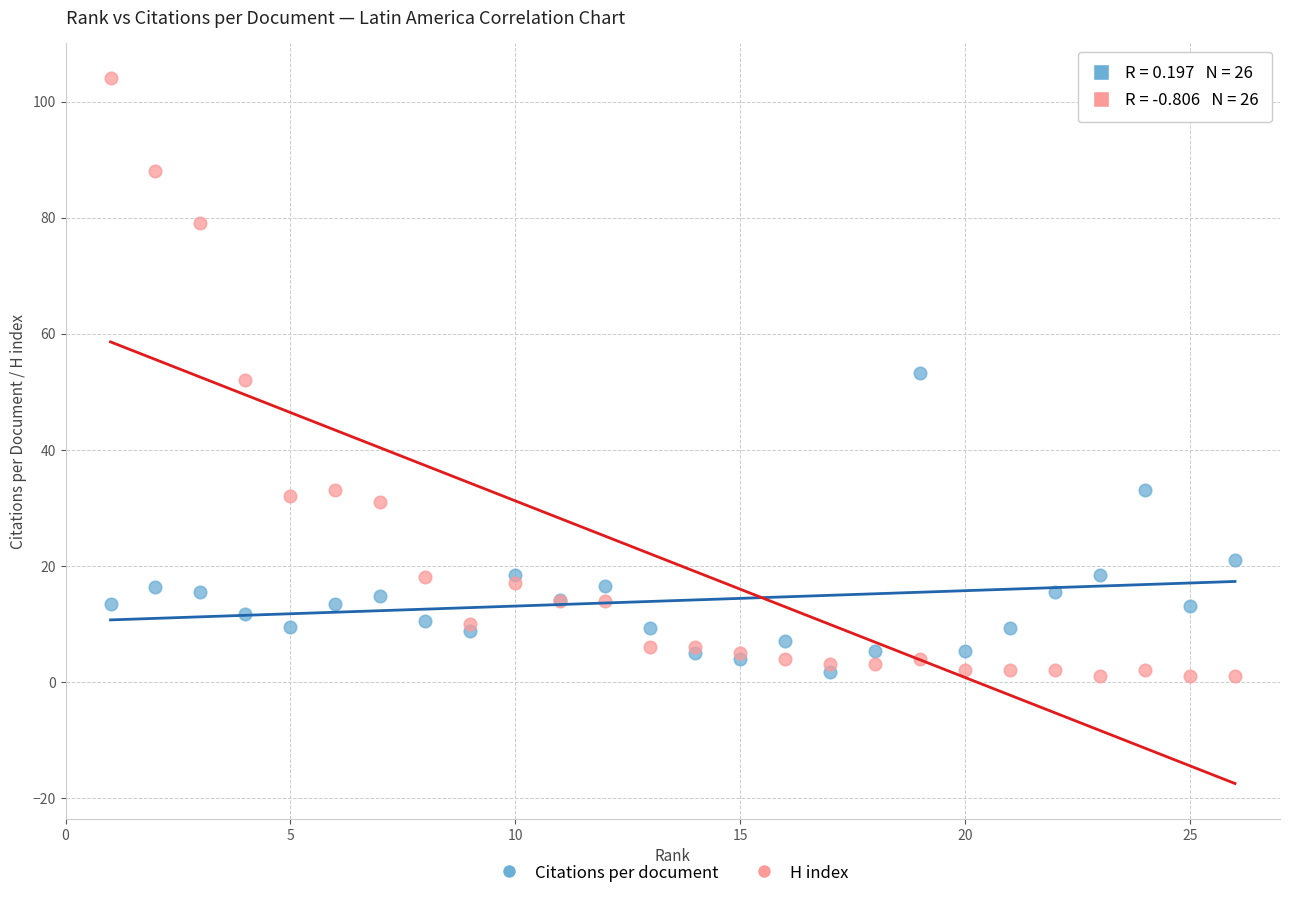

What are all the series names shown in the legend?

Citations per document, H index